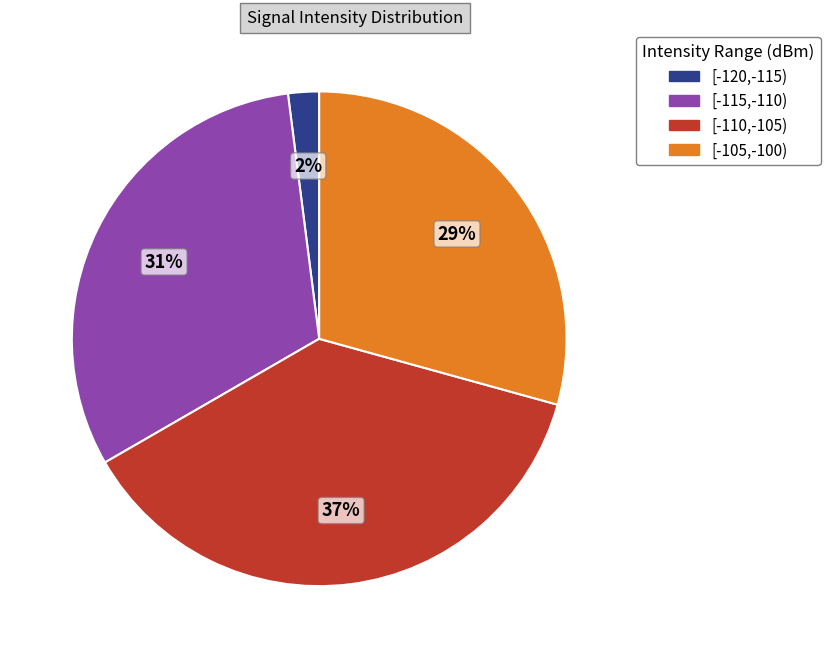

To the nearest percent, what is the difference between the largest and smallest slice percentages?

35%